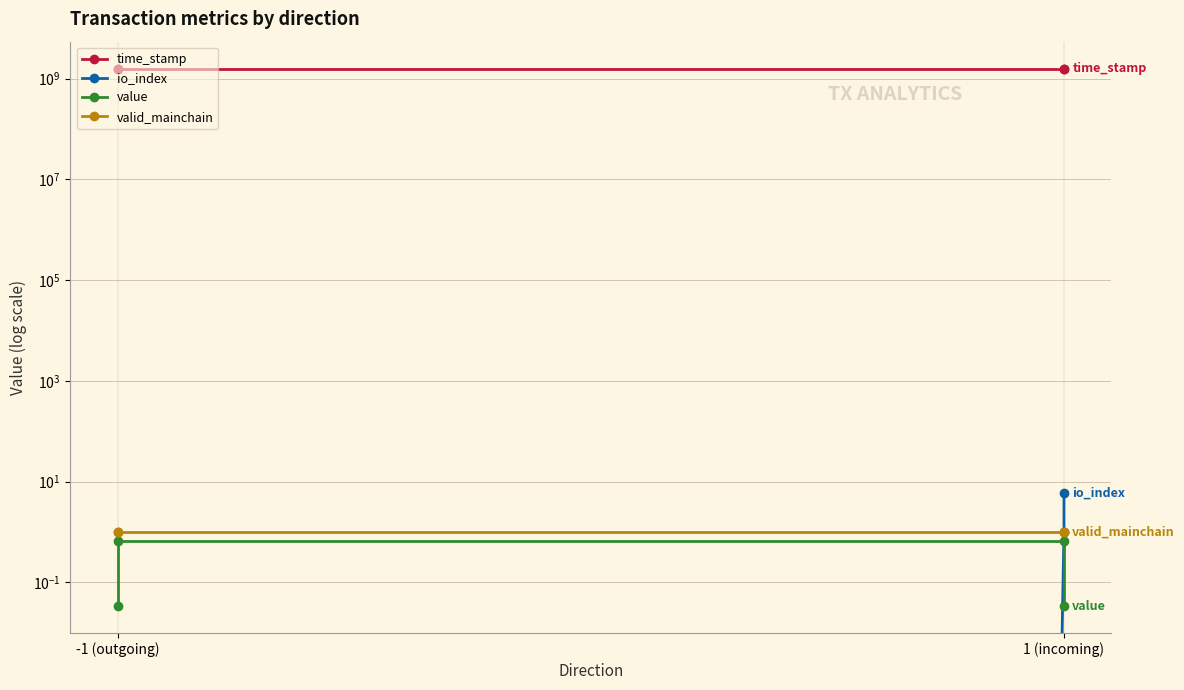

The io_index series shows 2.9 at -1 (outgoing). True or false?

False